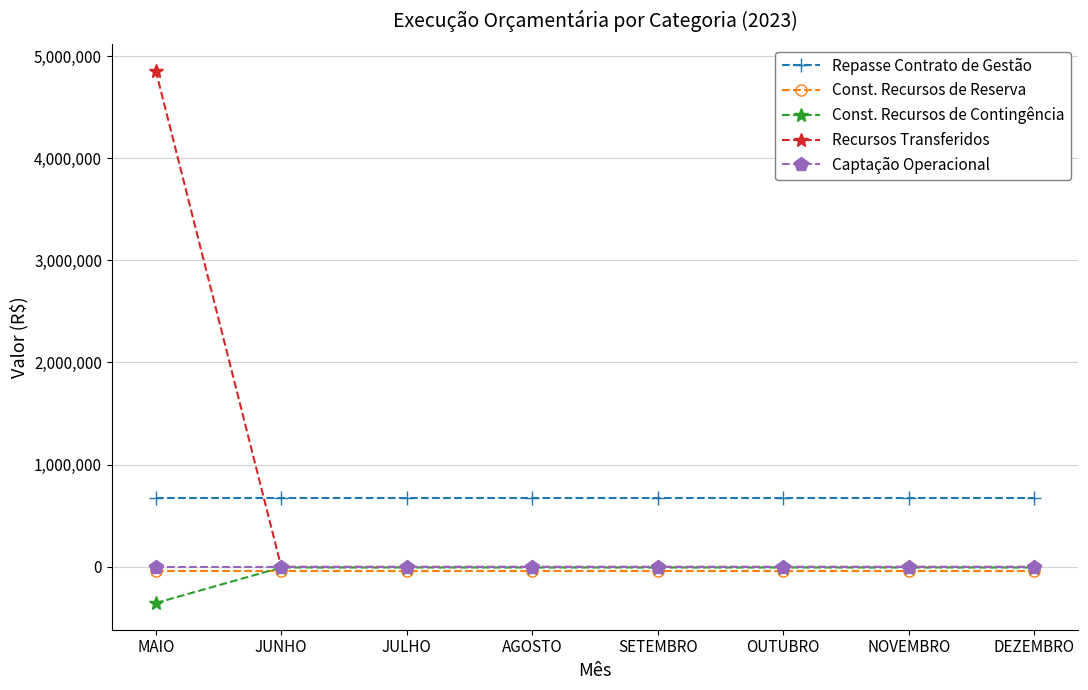

What is the sum of the Const. Recursos de Reserva values at OUTUBRO and AGOSTO?

-81000